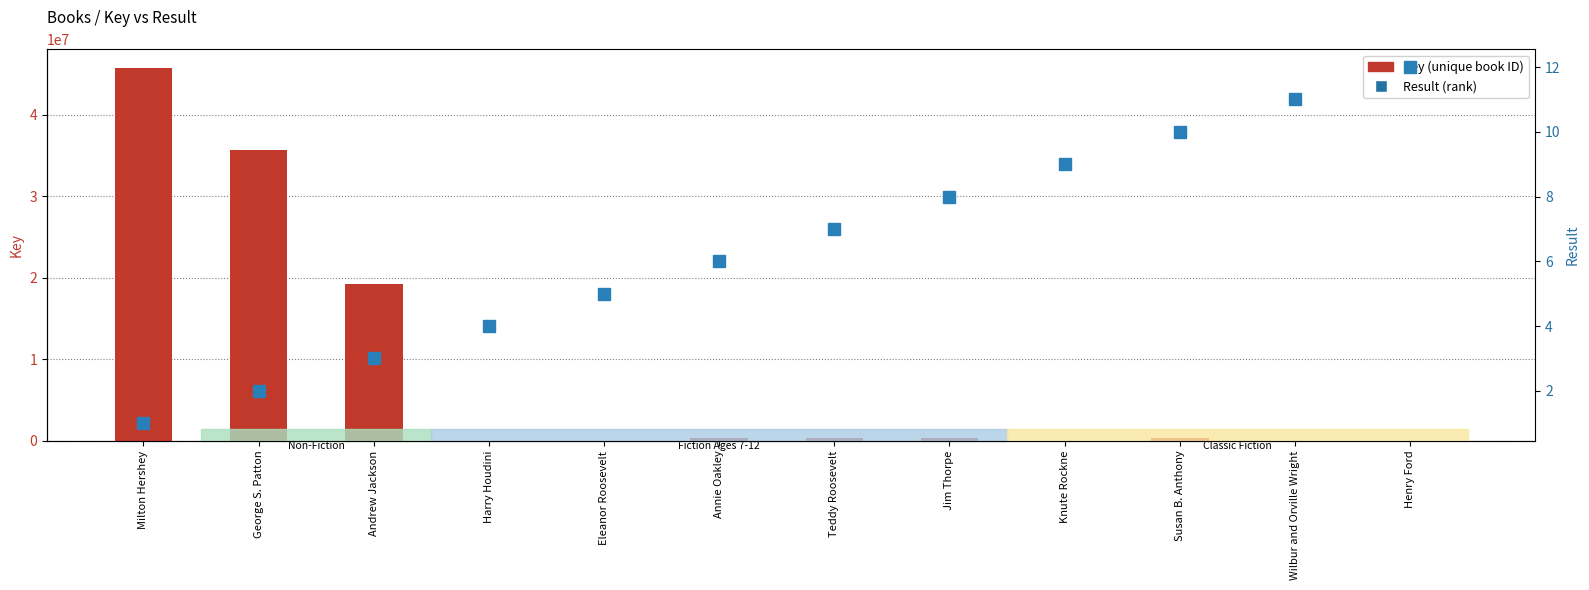

What is the label of the 2nd bar from the left?

George S. Patton